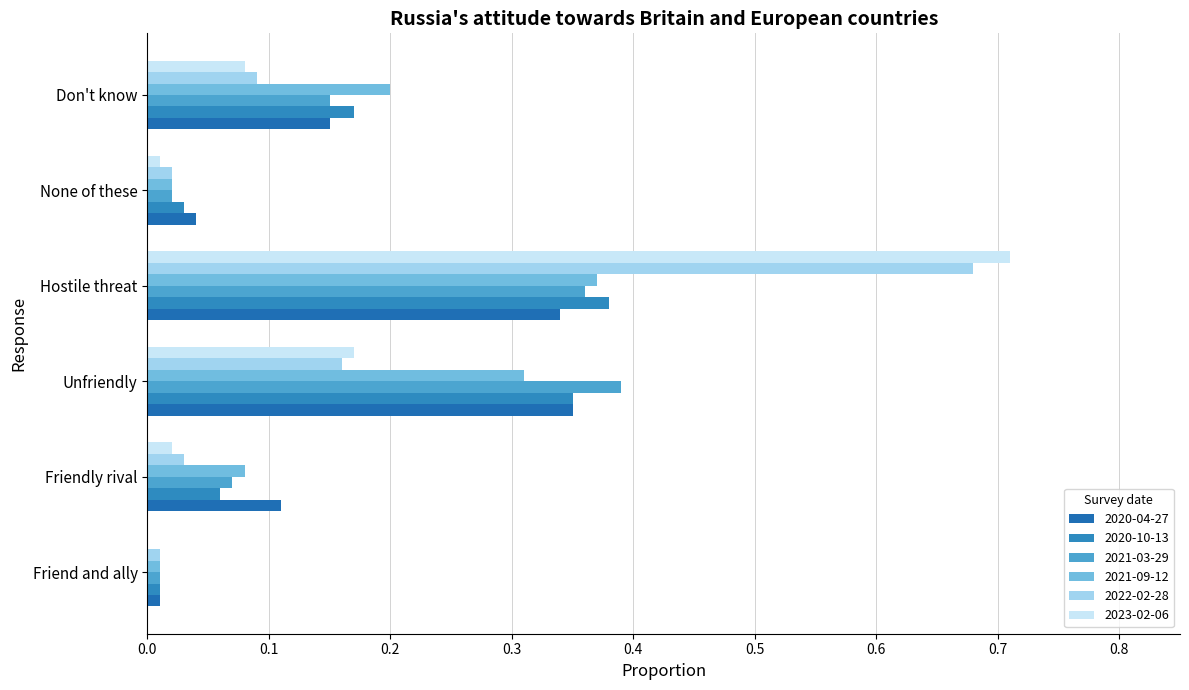

How many distinct data groups are displayed?

6